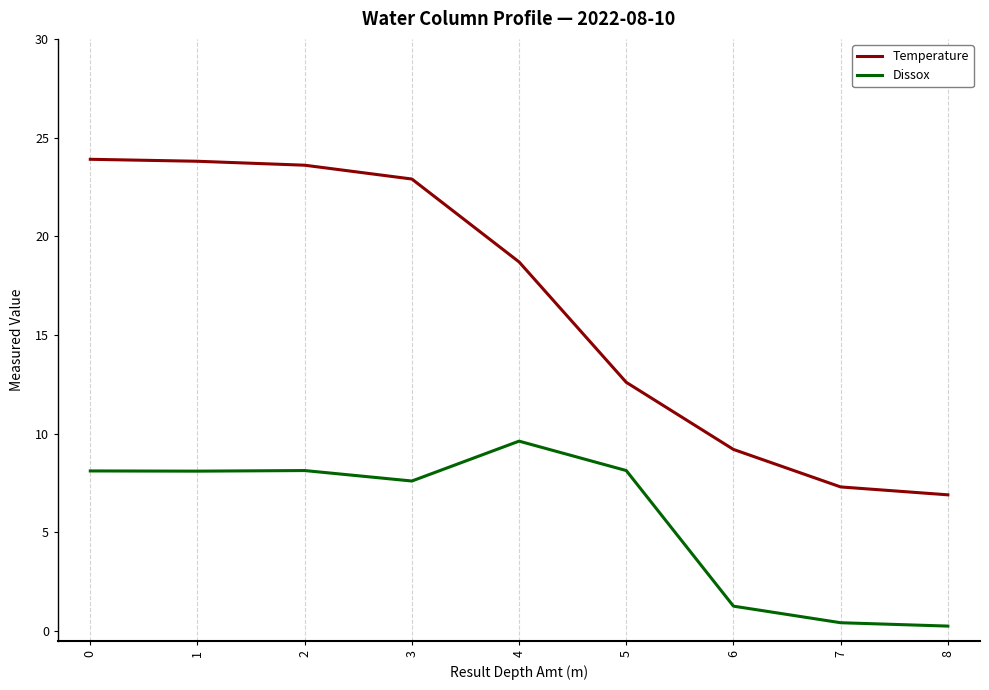

What is the total value across all series at 2?

31.7